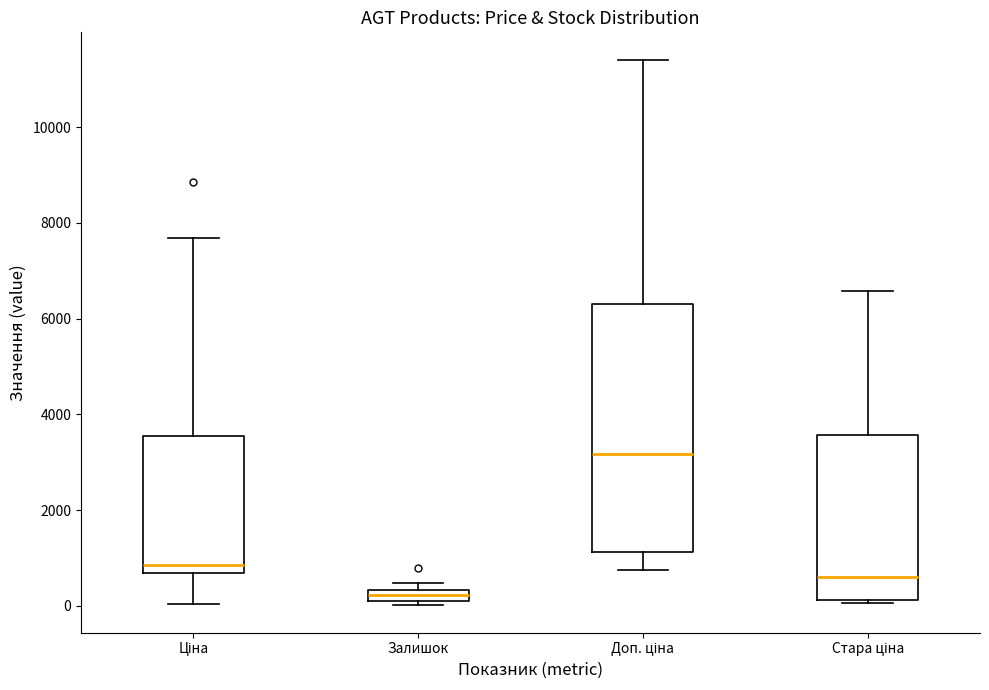

Which box is the tallest, from its lower edge to its upper edge?

Доп. ціна